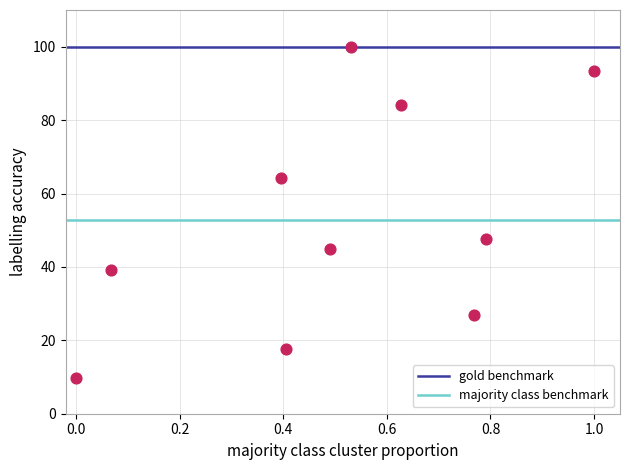

What Y value in the scatter plot is closest to 54?

47.6